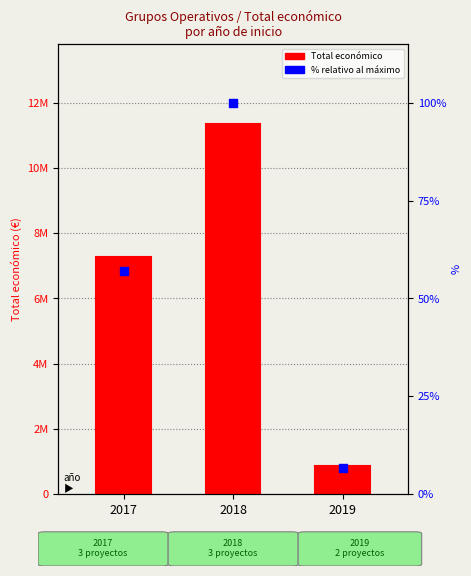

Which series reaches the maximum Y coordinate?

Total económico